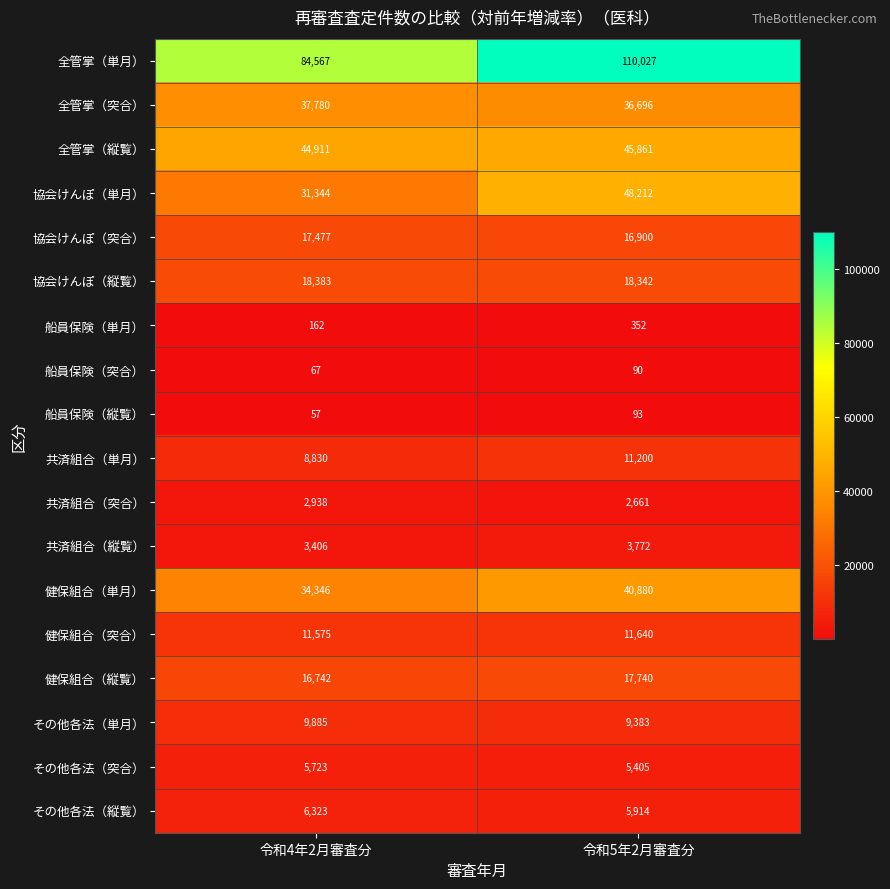

At which category does the chart reach its peak across all series?

令和5年2月審査分